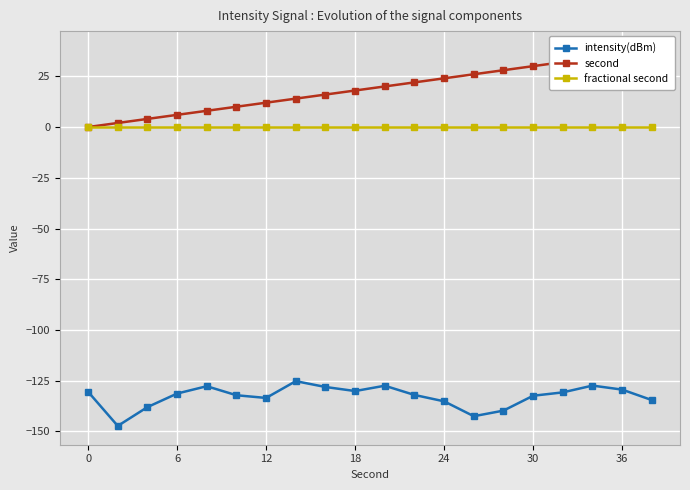

Read the intensity(dBm) value at 16.

-130.7